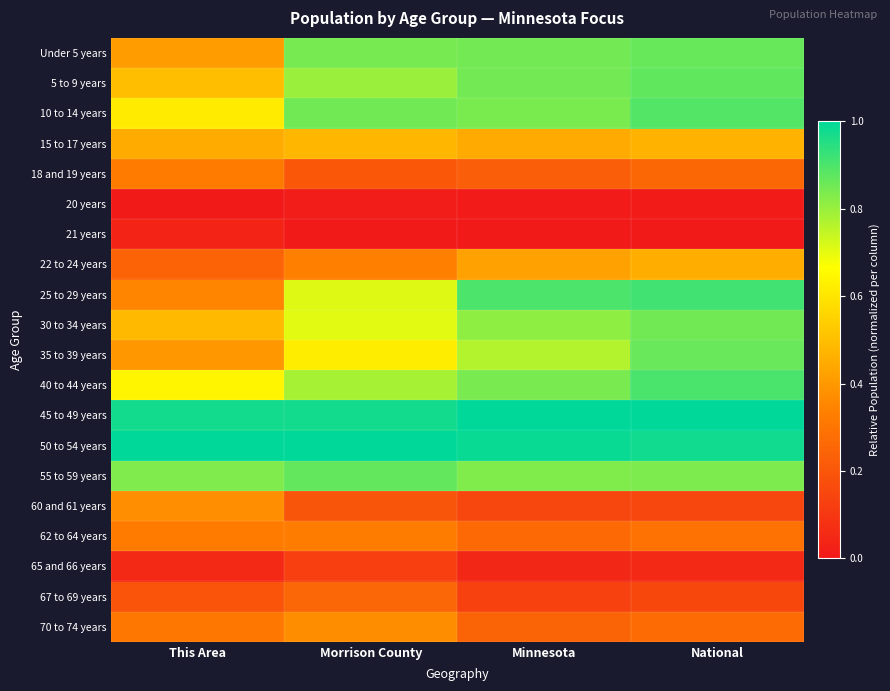

Reading left to right, extract all data points from this chart.

Under 5 years: This Area=0.4	Morrison County=0.8	Minnesota=0.8	National=0.9
5 to 9 years: This Area=0.5	Morrison County=0.8	Minnesota=0.8	National=0.9
10 to 14 years: This Area=0.6	Morrison County=0.9	Minnesota=0.8	National=0.9
15 to 17 years: This Area=0.4	Morrison County=0.5	Minnesota=0.4	National=0.5
18 and 19 years: This Area=0.3	Morrison County=0.2	Minnesota=0.2	National=0.3
20 years: This Area=0.0	Morrison County=0.0	Minnesota=0.0	National=0.0
21 years: This Area=0.0	Morrison County=0.0	Minnesota=0.0	National=0.0
22 to 24 years: This Area=0.2	Morrison County=0.3	Minnesota=0.4	National=0.5
25 to 29 years: This Area=0.3	Morrison County=0.7	Minnesota=0.9	National=0.9
30 to 34 years: This Area=0.5	Morrison County=0.7	Minnesota=0.8	National=0.9
35 to 39 years: This Area=0.4	Morrison County=0.6	Minnesota=0.8	National=0.9
40 to 44 years: This Area=0.6	Morrison County=0.8	Minnesota=0.8	National=0.9
45 to 49 years: This Area=1.0	Morrison County=1.0	Minnesota=1.0	National=1.0
50 to 54 years: This Area=1.0	Morrison County=1.0	Minnesota=1.0	National=1.0
55 to 59 years: This Area=0.8	Morrison County=0.9	Minnesota=0.8	National=0.8
60 and 61 years: This Area=0.4	Morrison County=0.2	Minnesota=0.1	National=0.2
62 to 64 years: This Area=0.3	Morrison County=0.3	Minnesota=0.3	National=0.3
65 and 66 years: This Area=0.1	Morrison County=0.1	Minnesota=0.0	National=0.1
67 to 69 years: This Area=0.2	Morrison County=0.3	Minnesota=0.1	National=0.2
70 to 74 years: This Area=0.3	Morrison County=0.4	Minnesota=0.2	National=0.3